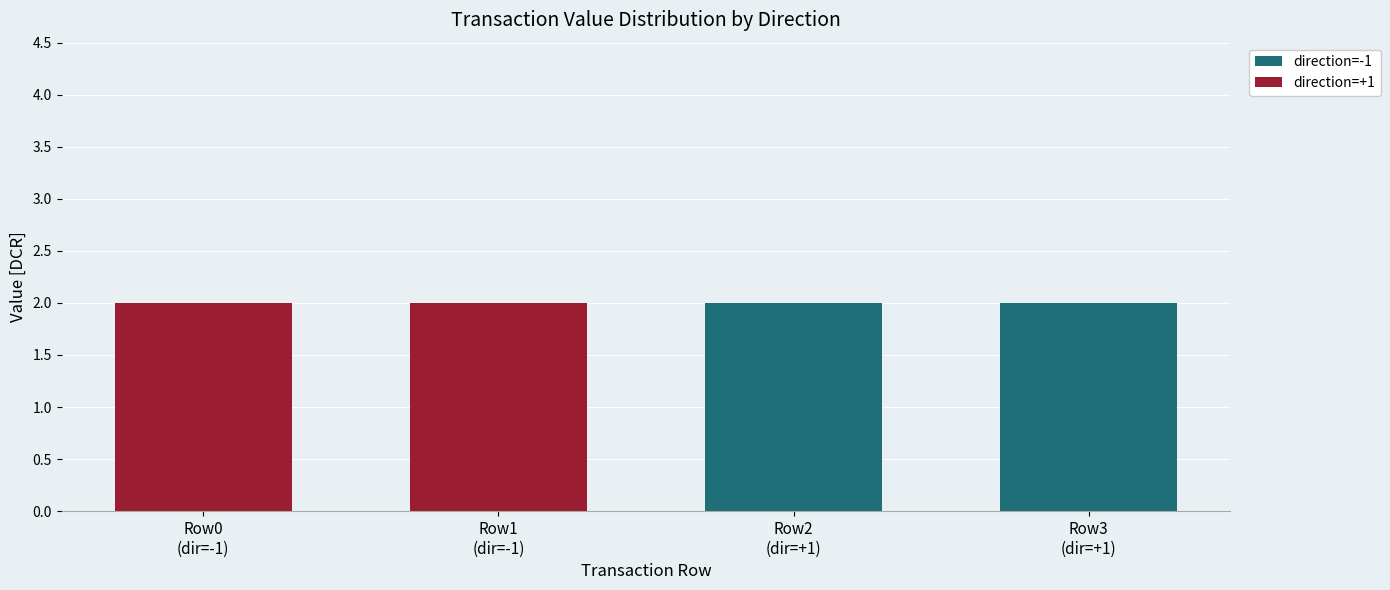

What is the sum of all direction=-1 values?

4.0